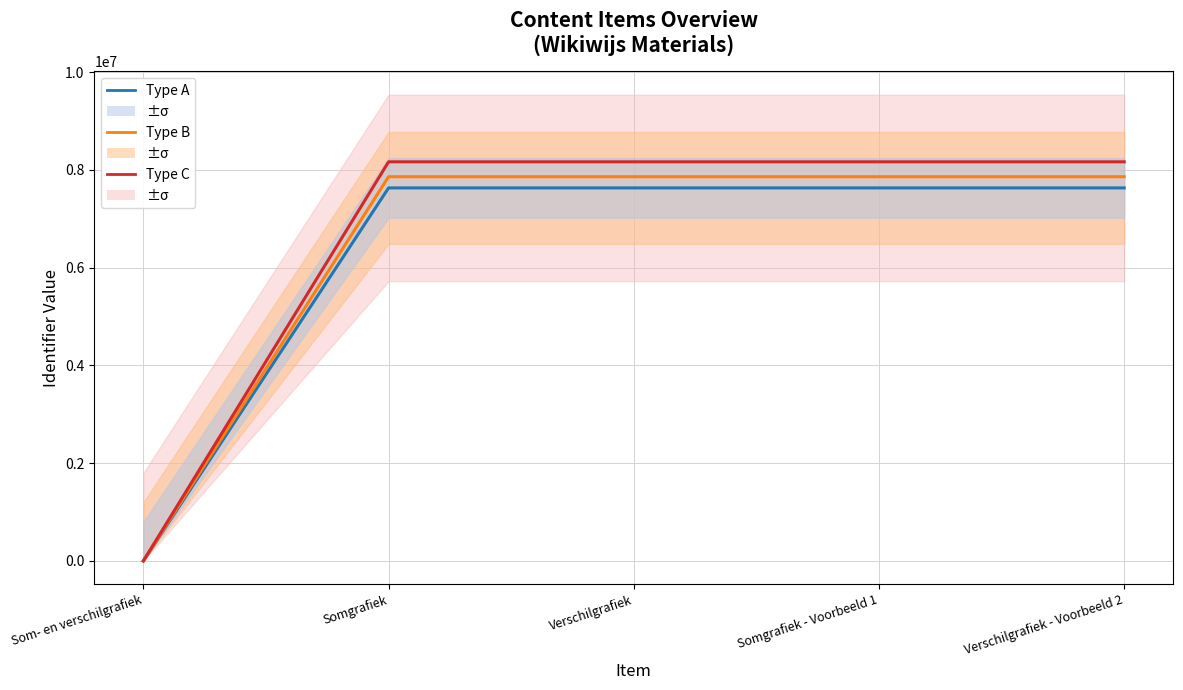

What are all the series names shown in the legend?

Type A, Type B, Type C